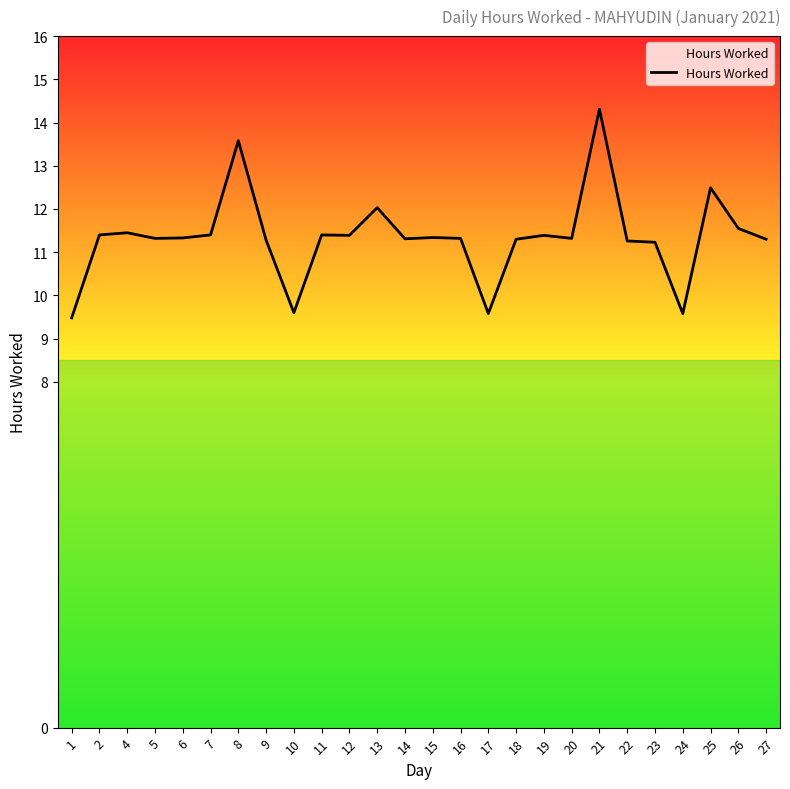

Where does the data first go above 11?

2